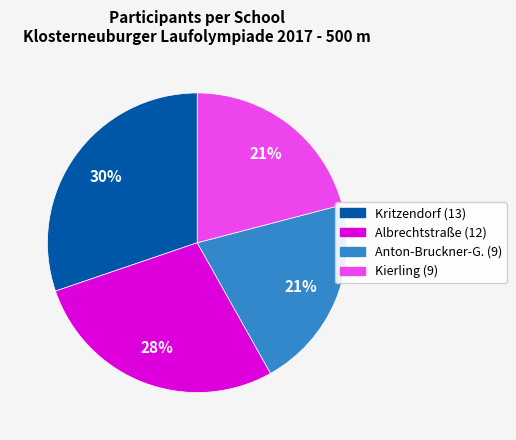

Is there a majority slice in this chart?

No